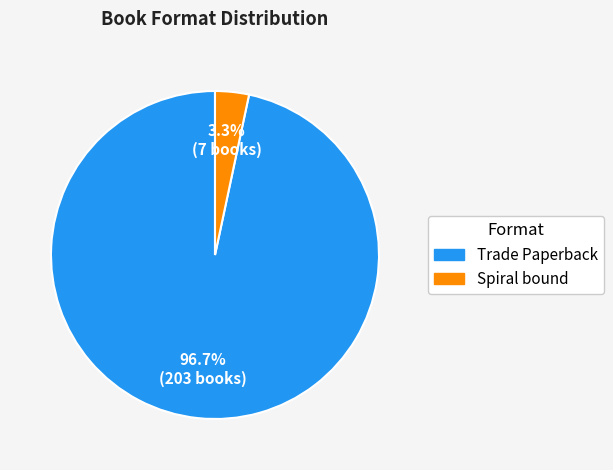

Which has a higher value, Trade Paperback or Spiral bound?

Trade Paperback